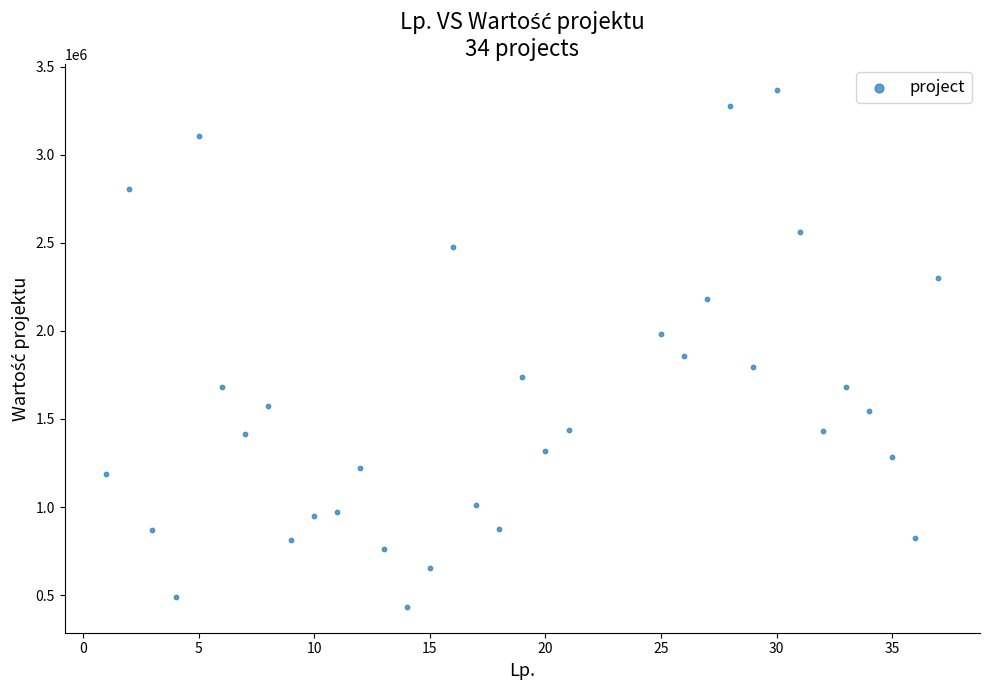

What is the range of Y values (max minus min)?

2934143.7